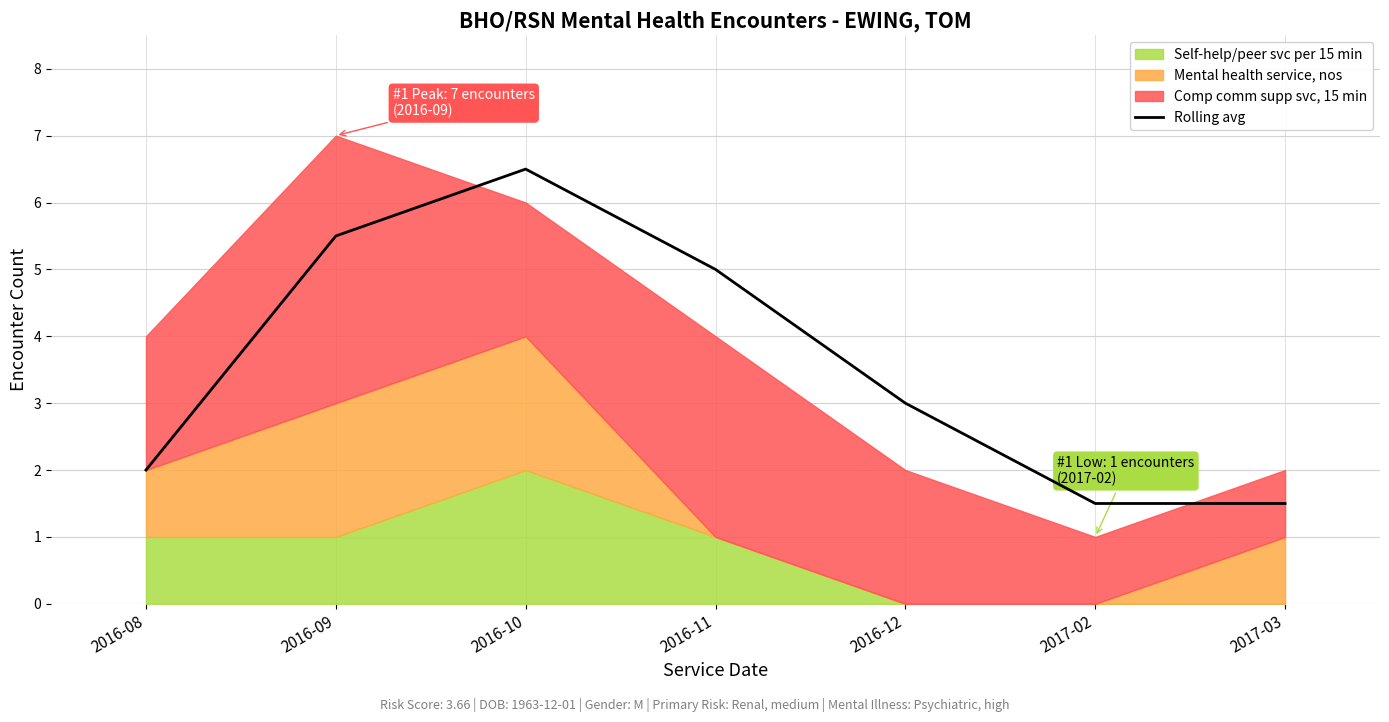

At which label is the value closest to 4?

2016-11